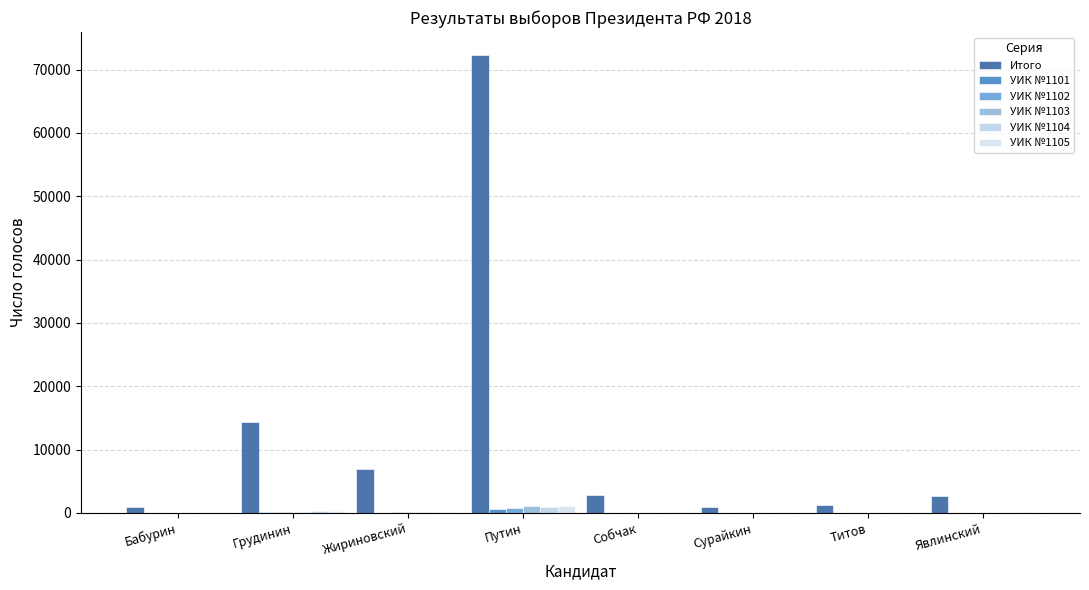

How many groups of bars are there?

8